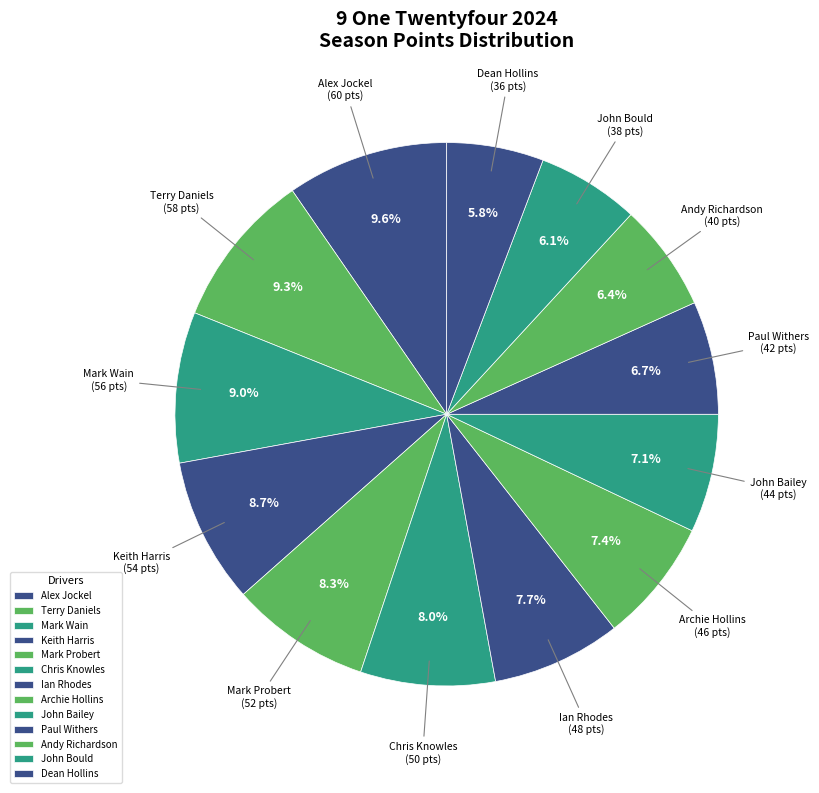

Is there a majority slice in this chart?

No